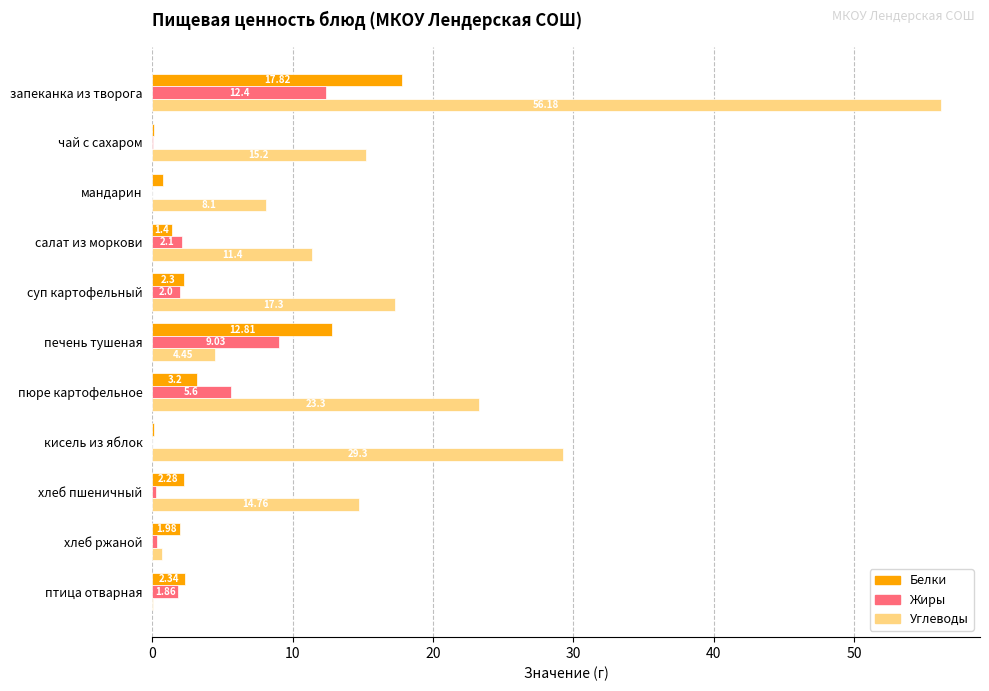

Which series changed the most between чай с сахаром and хлеб пшеничный?

Белки